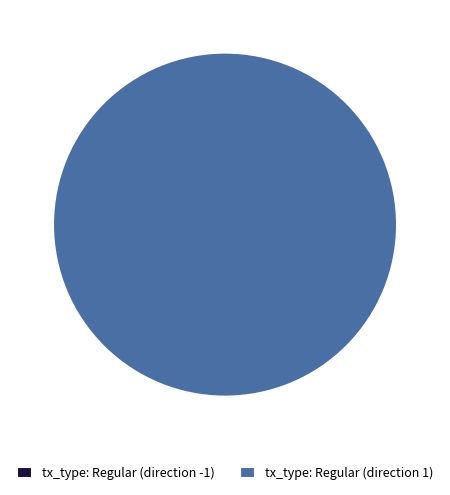

To the nearest percent, what portion does tx_type: Regular (direction 1) represent?

100%